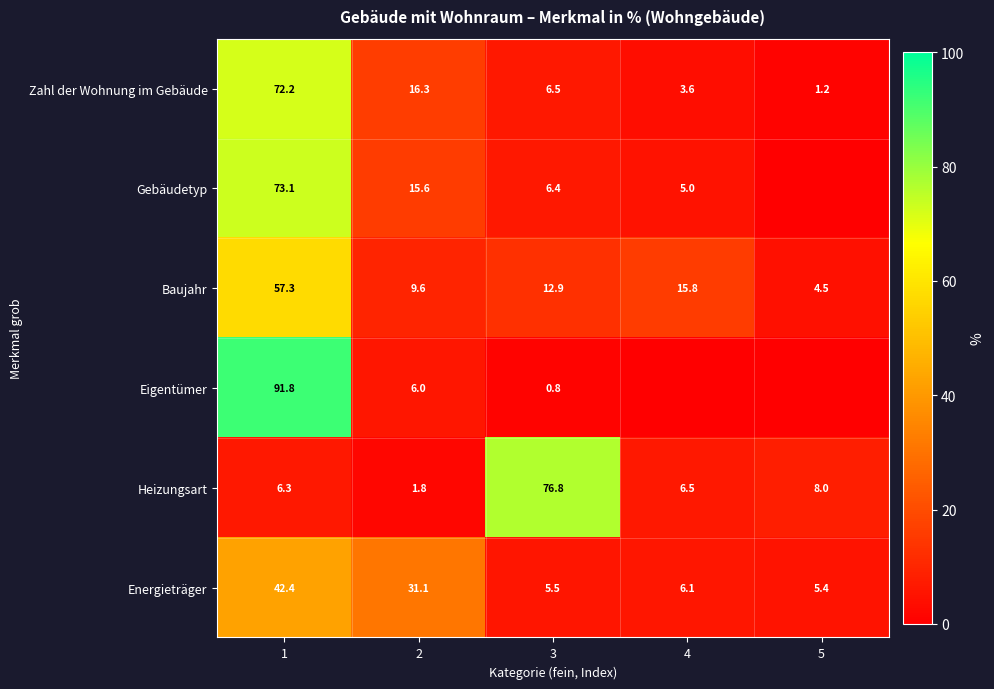

Which label corresponds to the largest value in the chart?

1